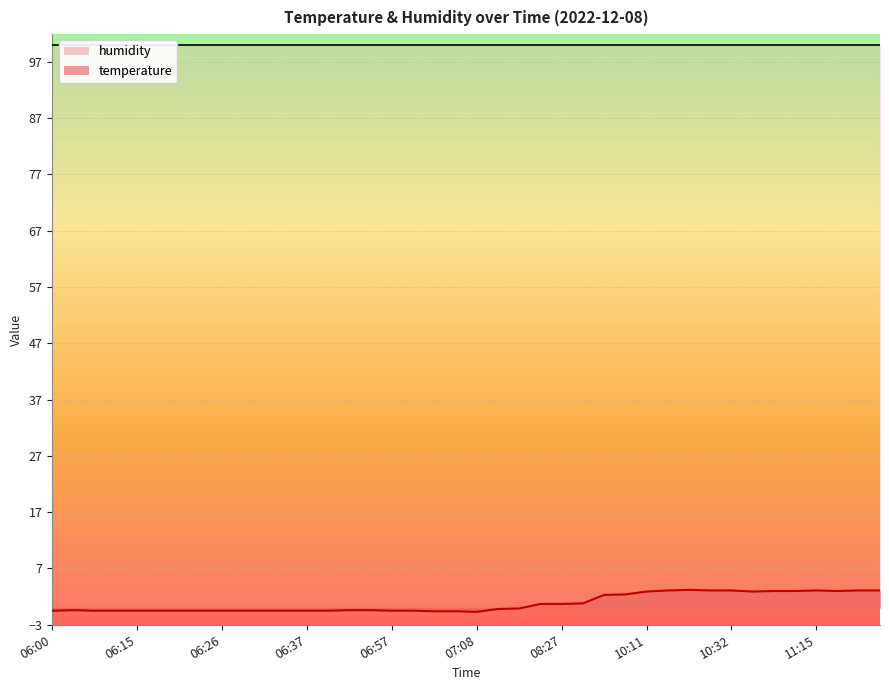

Where is the first local minimum?

07:08